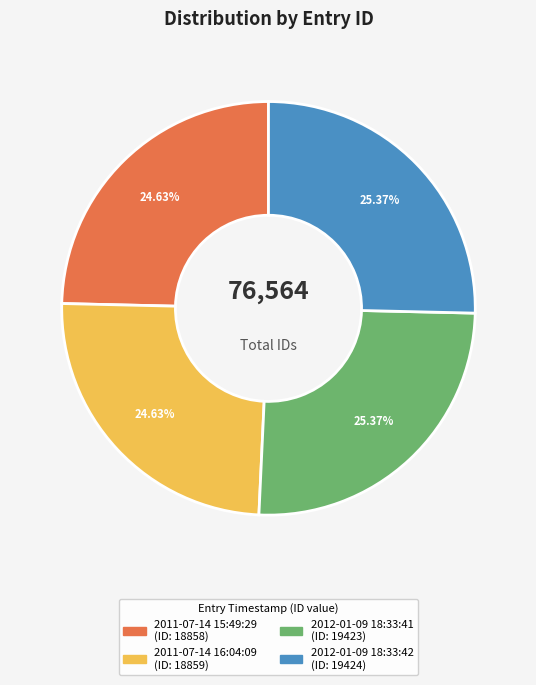

Between 2012-01-09 18:33:42 and 2011-07-14 15:49:29, which is larger?

2012-01-09 18:33:42